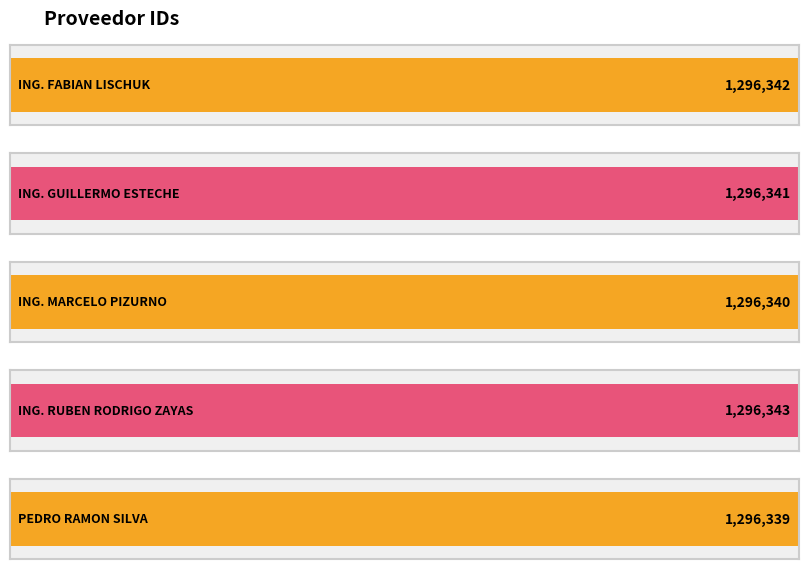

What is the average value?

1296341